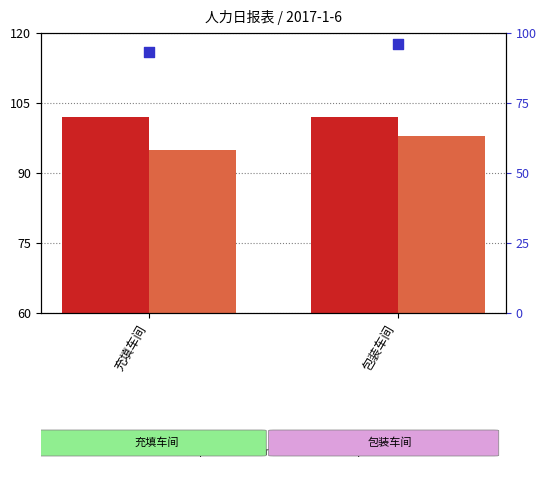

Which series has the widest spread of Y values?

现有人数（人）